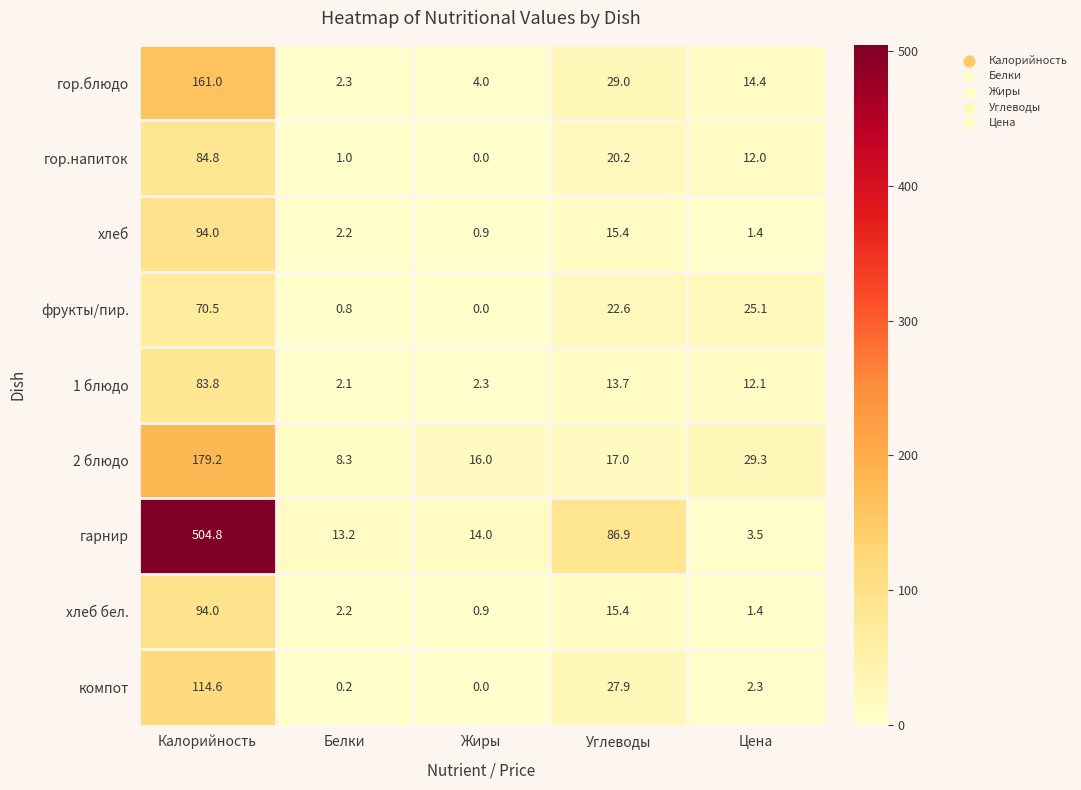

Which label corresponds to the largest value in the chart?

Калорийность